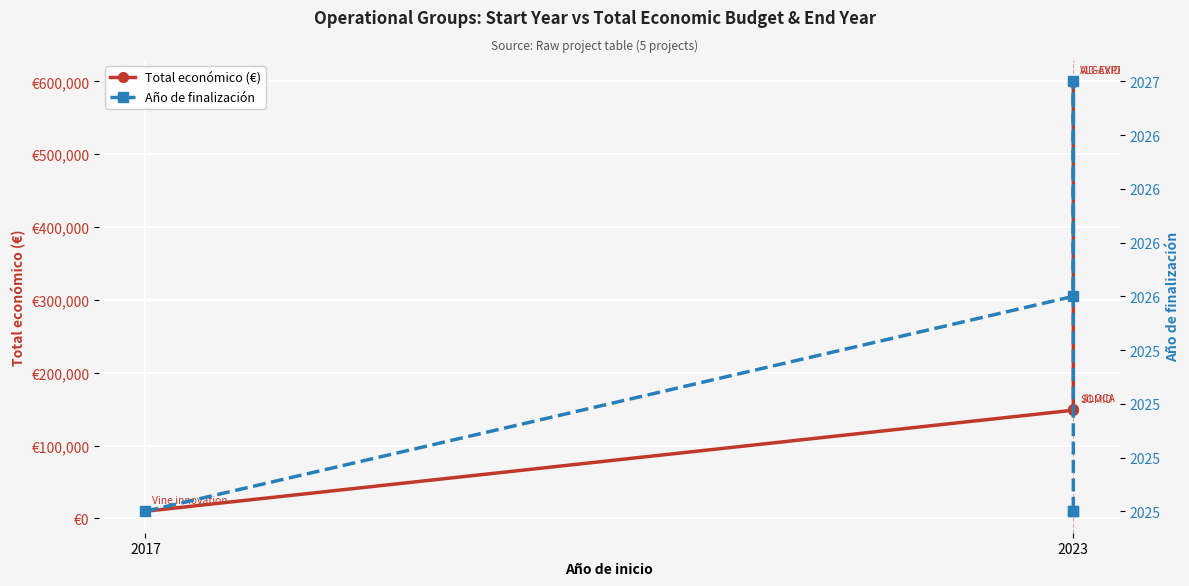

At how many categories does at least one series exceed 35733?

4